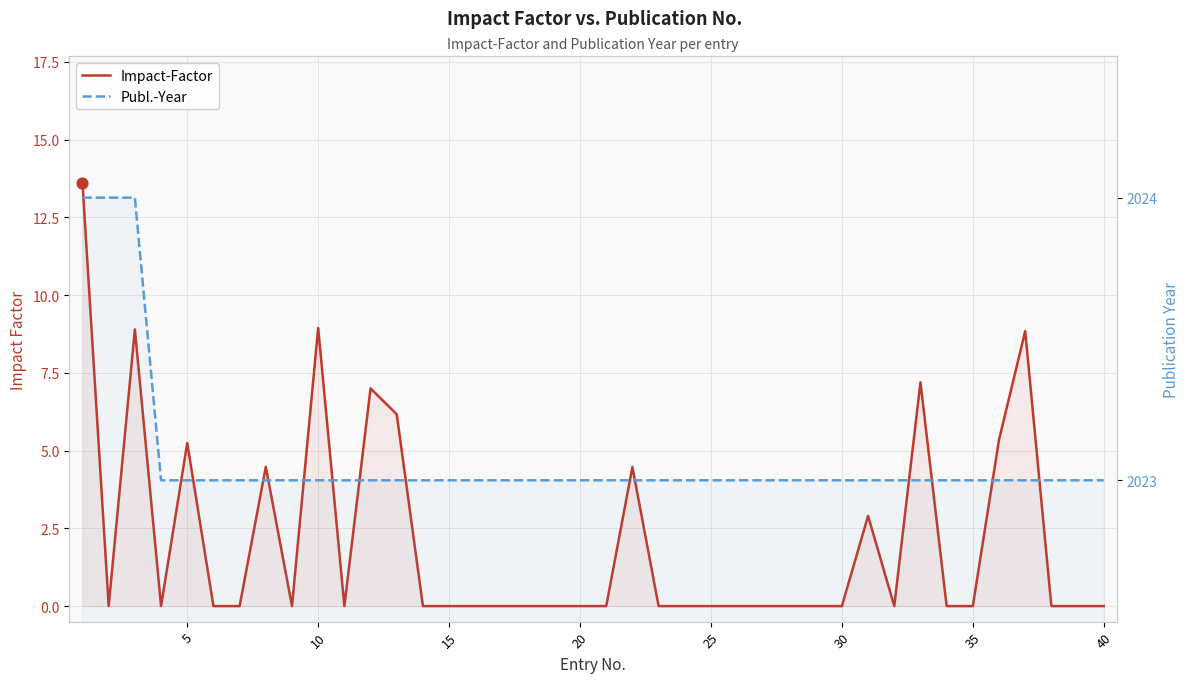

What are all the series names shown in the legend?

Impact-Factor, Publ.-Year